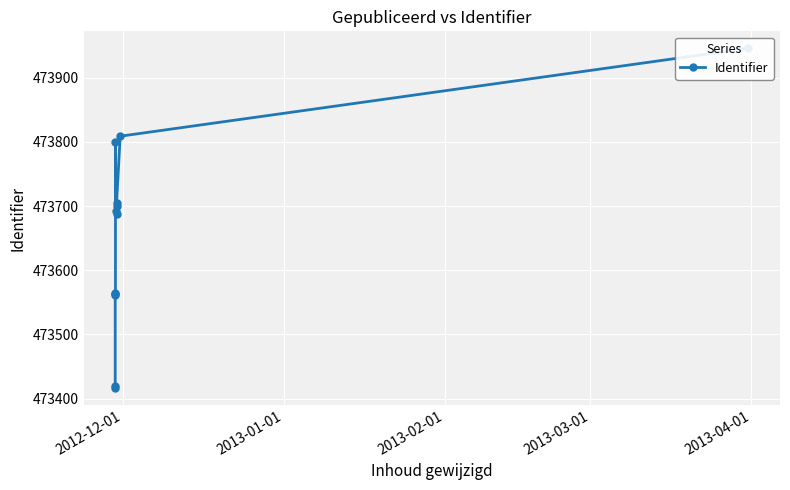

Does the chart display data point markers on the line(s)?

Yes